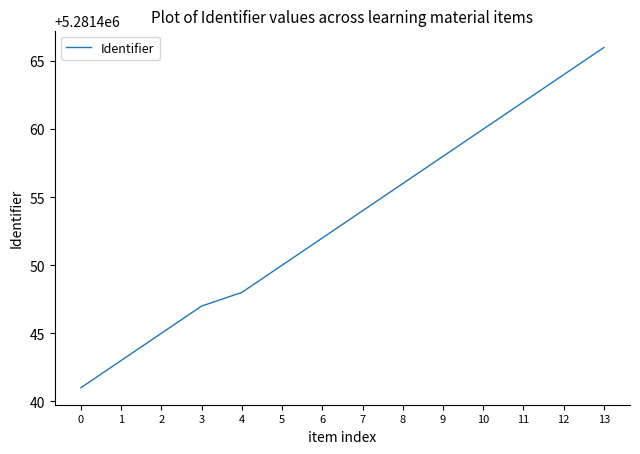

What is the sum of all values?

73940346